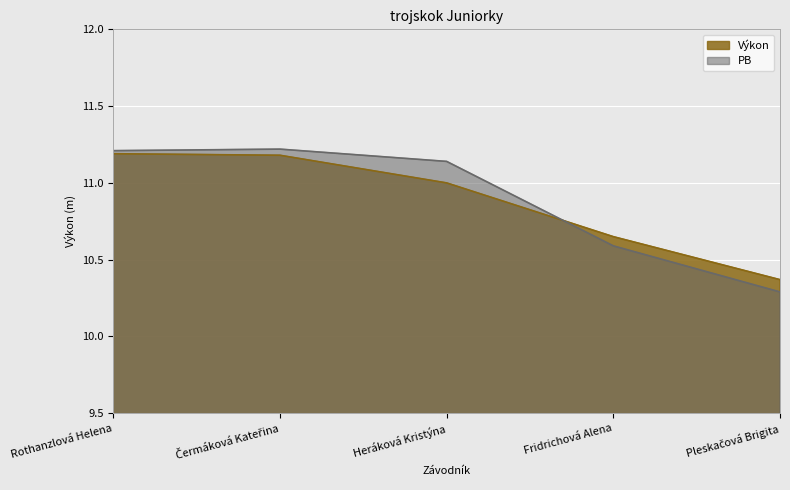

What position from the left is Rothanzlová Helena?

1